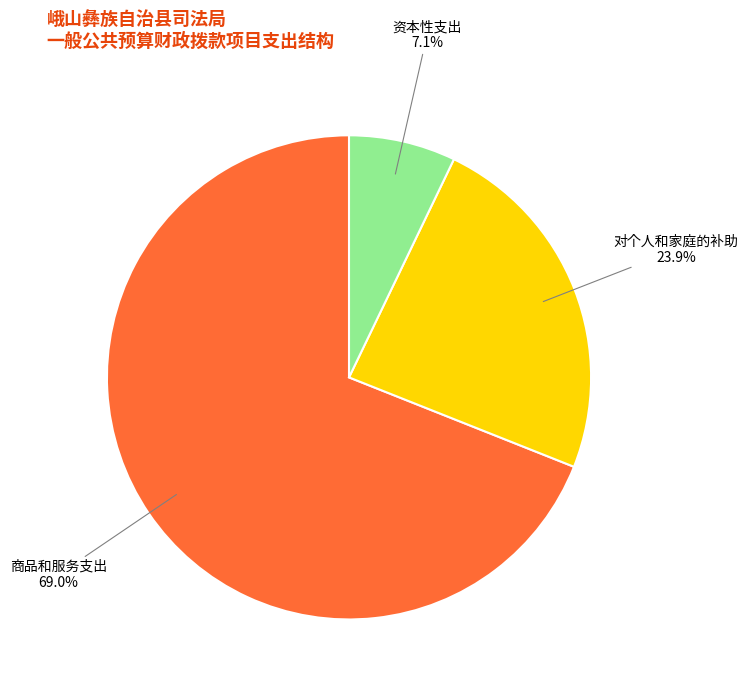

Is there any slice that represents more than half of the pie?

Yes